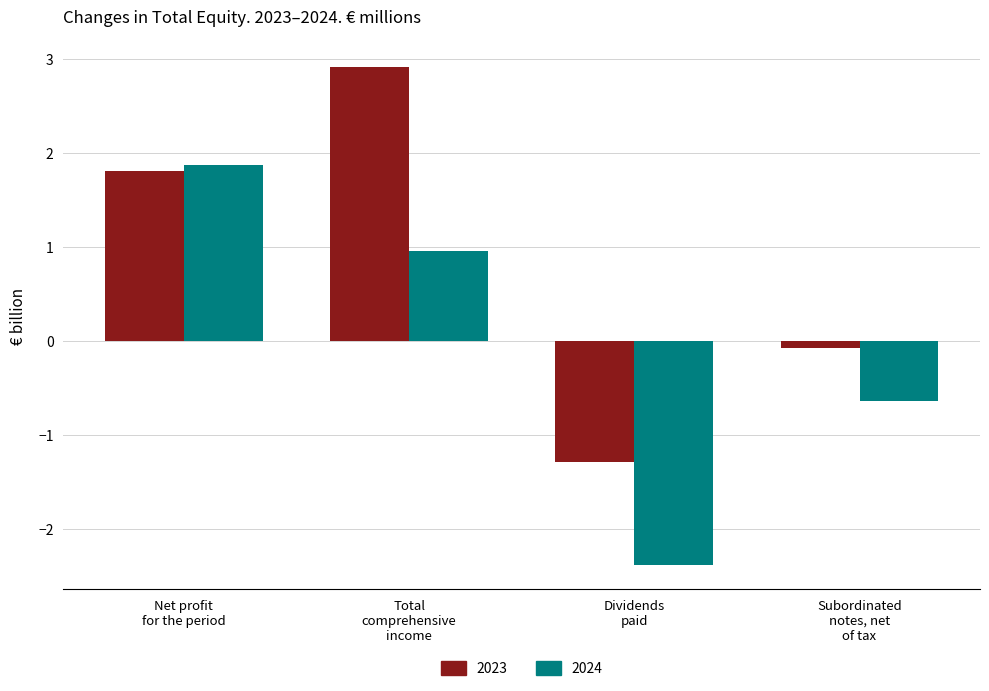

What is the greatest value displayed?

2.9